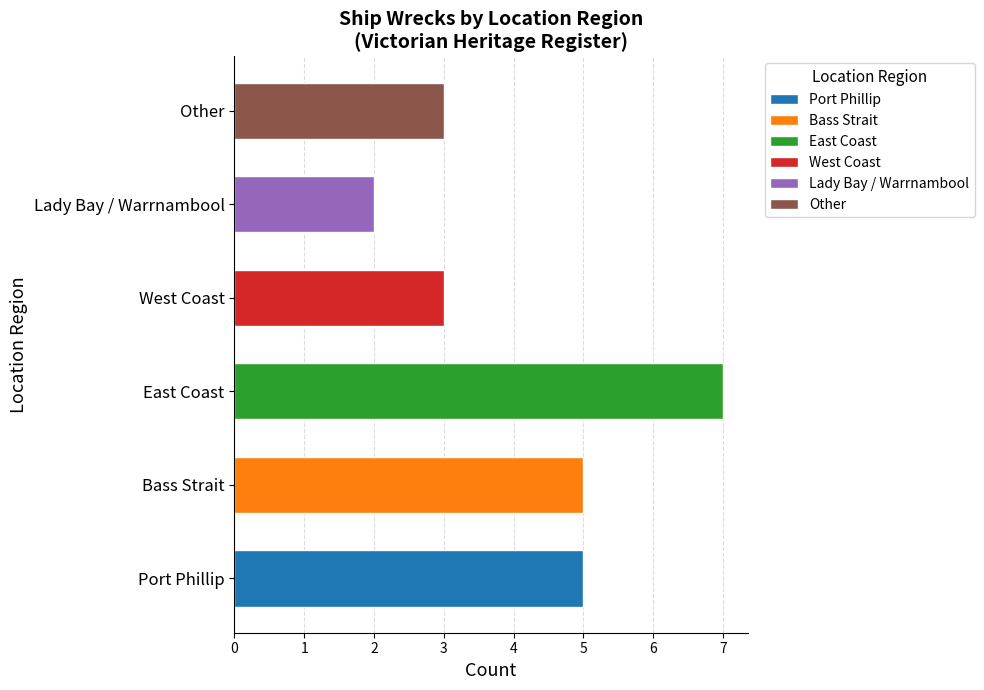

What is the change in value from West Coast to Lady Bay / Warrnambool?

-1